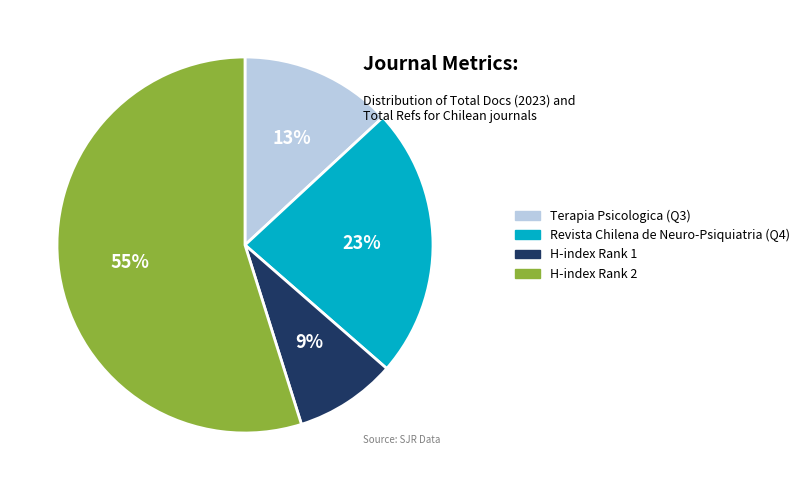

How many segments does this pie chart have?

4